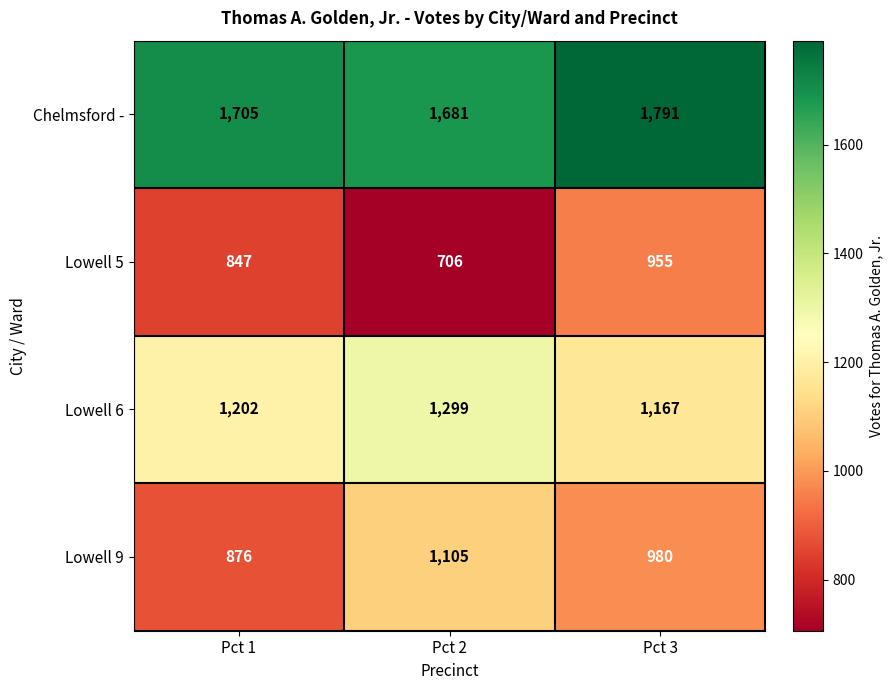

List the series in order of their overall mean, highest first.

Chelmsford -, Lowell 6, Lowell 9, Lowell 5